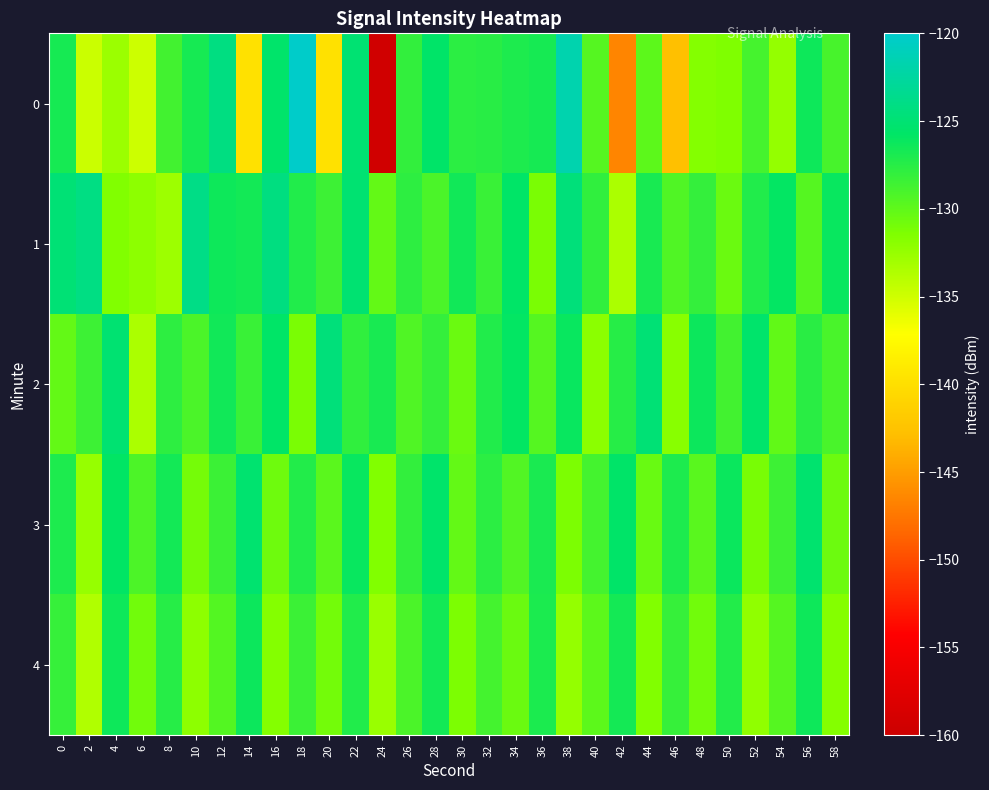

What is the total value across all series at 6?

-660.3